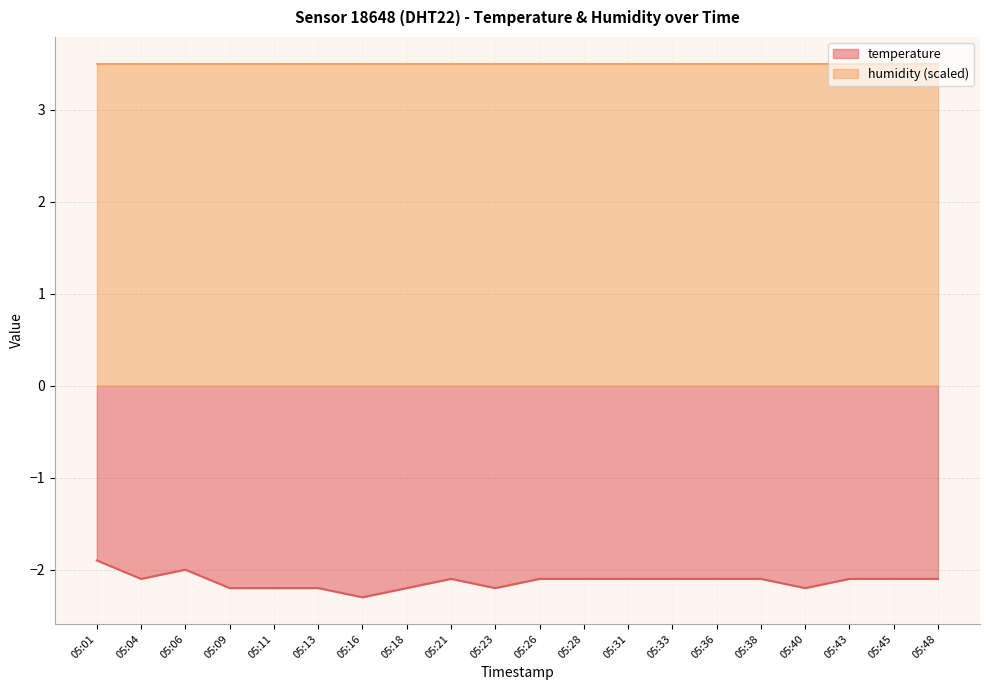

Rank the categories by value from highest to lowest.

05:01, 05:06, 05:04, 05:21, 05:26, 05:28, 05:31, 05:33, 05:36, 05:38, 05:43, 05:45, 05:48, 05:09, 05:11, 05:13, 05:18, 05:23, 05:40, 05:16